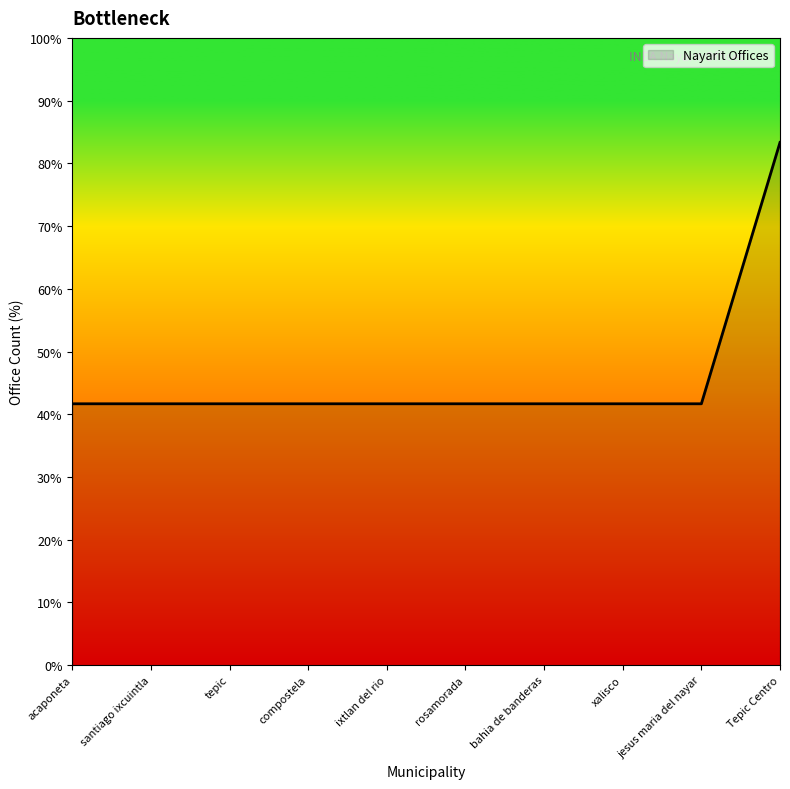

What is the label of the 9th point from the left?

jesus maria del nayar